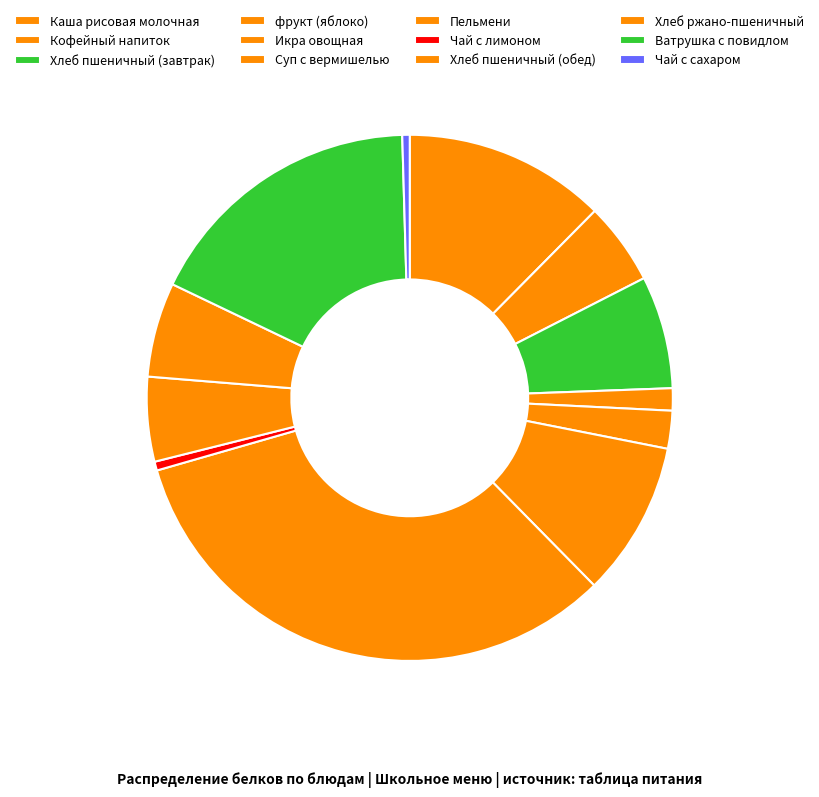

Is it true that Ватрушка с повидлом is 11% of the pie?

False